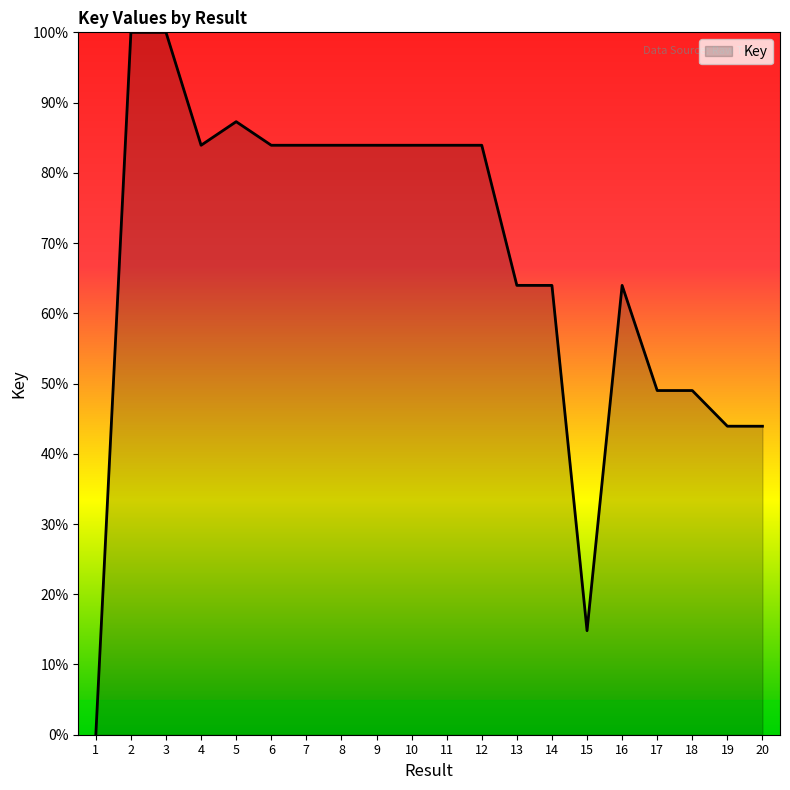

What is the greatest value displayed?

100.0